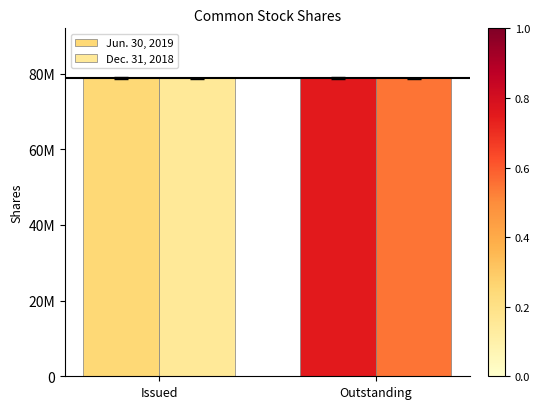

What is the label of the 1st bar from the left?

Issued